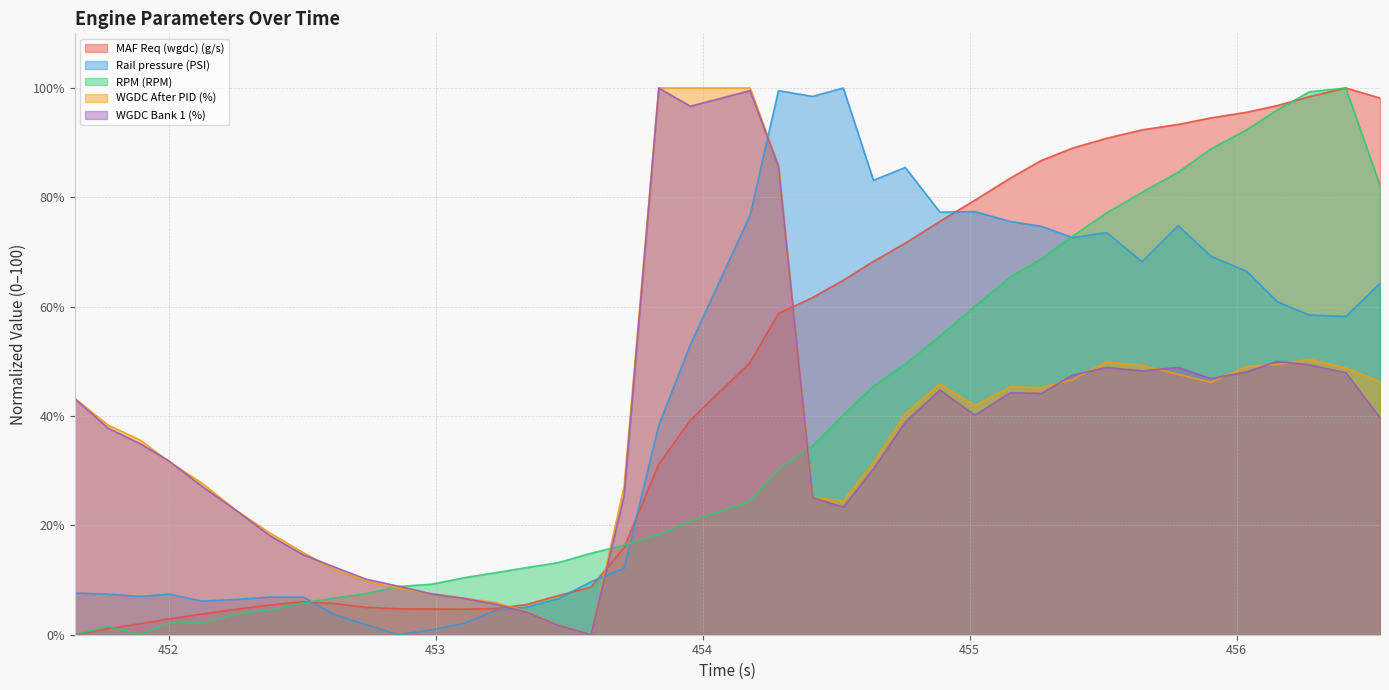

At which category is the sum across all series the highest?

454.284